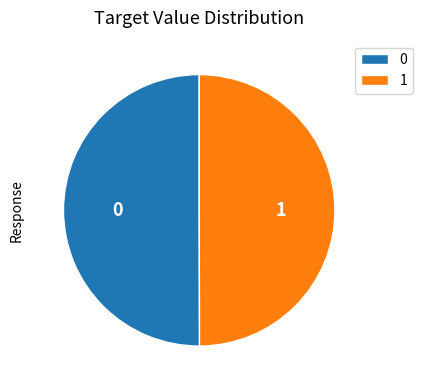

Combined, do 0 and 1 account for over 50%?

Yes